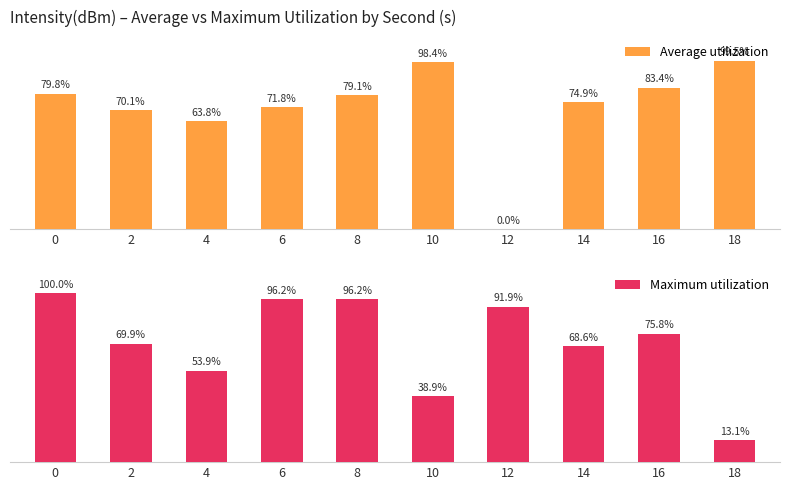

What is the value of the Maximum utilization bar at the 9th from the left?

75.8